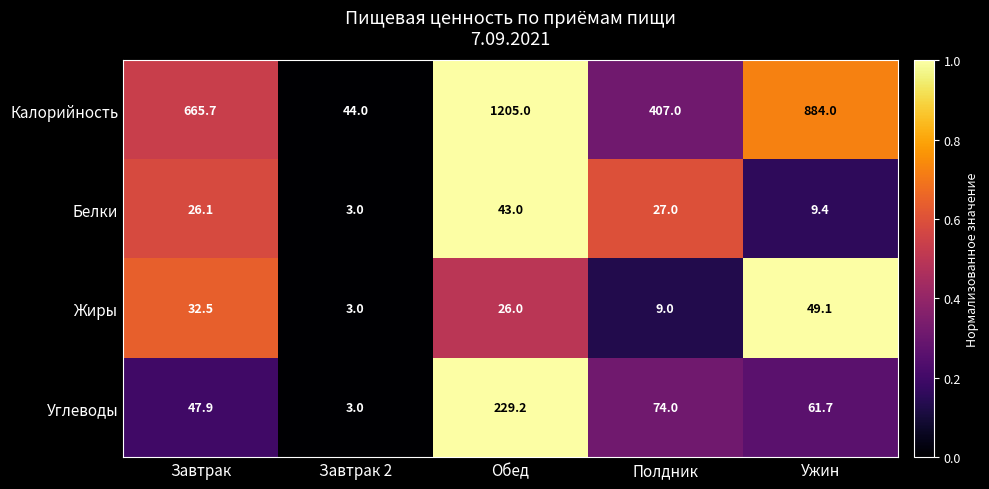

What is the difference between the highest and lowest values at Обед?

1179.0